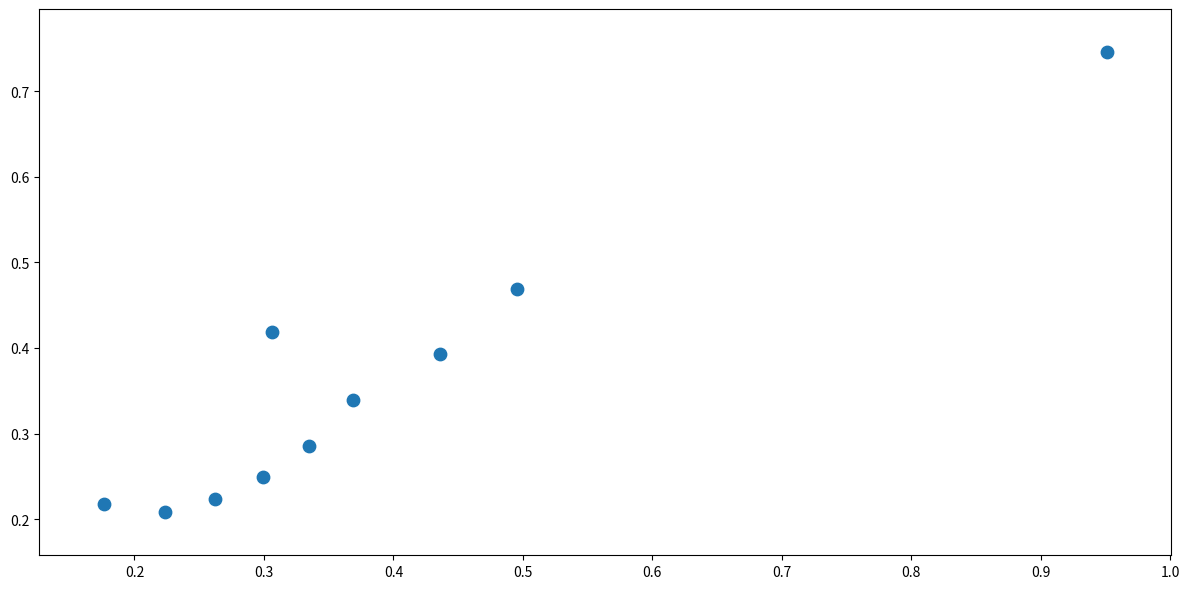

What is the range of X values (max minus min)?

0.8